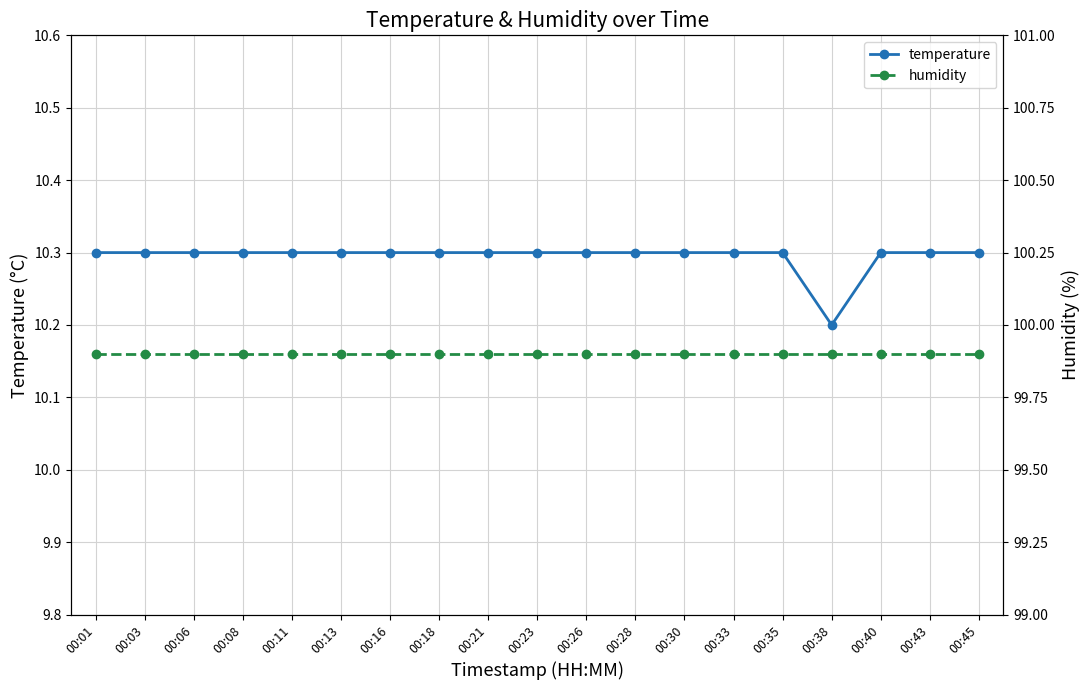

Reading left to right, list all the values displayed in this chart.

temperature: 10.3	10.3	10.3	10.3	10.3	10.3	10.3	10.3	10.3	10.3	10.3	10.3	10.3	10.3	10.3	10.2	10.3	10.3	10.3
humidity: 99.9	99.9	99.9	99.9	99.9	99.9	99.9	99.9	99.9	99.9	99.9	99.9	99.9	99.9	99.9	99.9	99.9	99.9	99.9